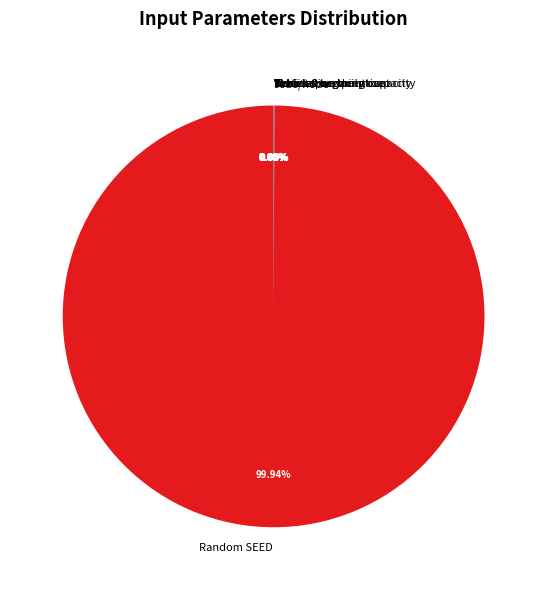

Does Random SEED represent more than half of the total?

Yes